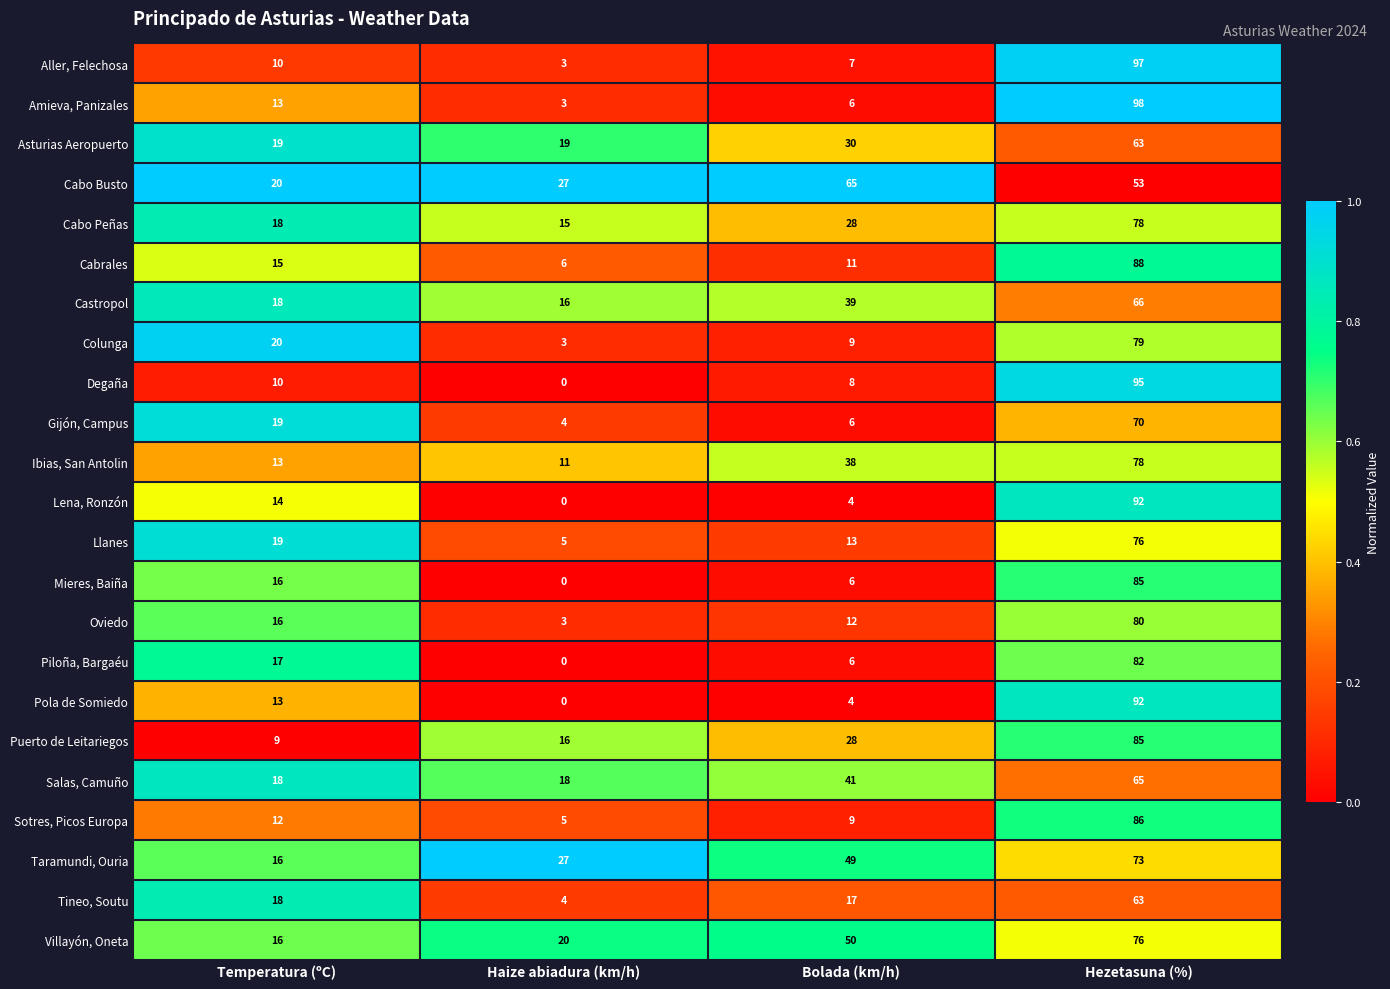

What is the maximum value shown in the chart?

98